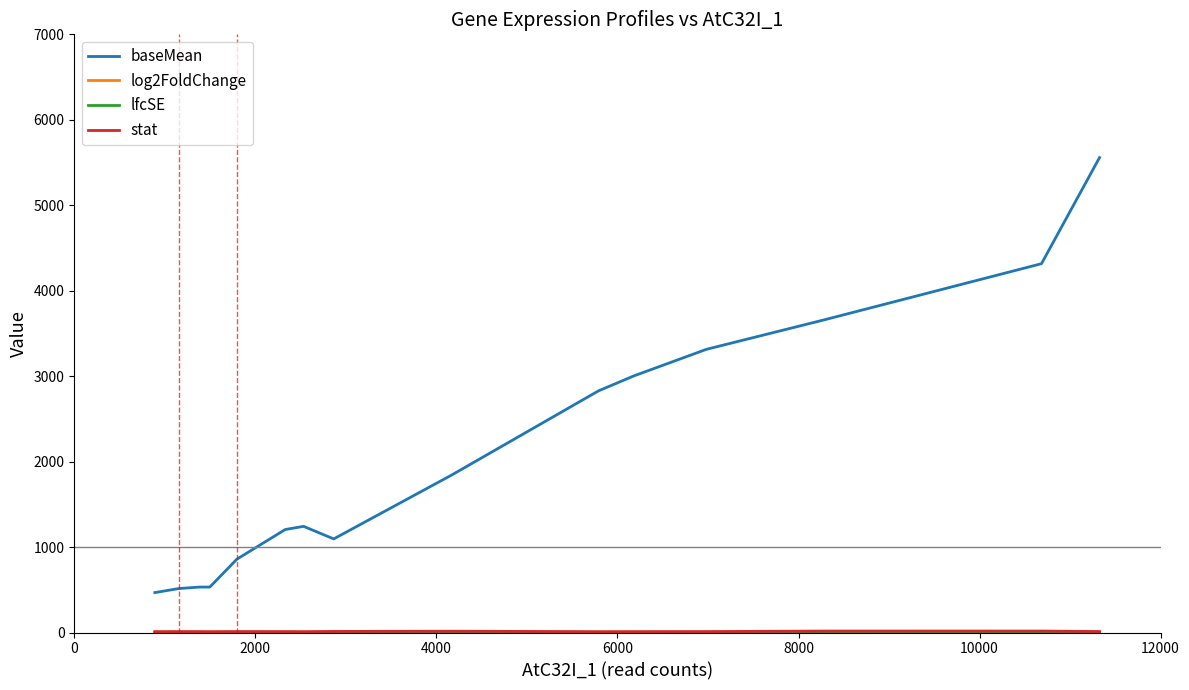

Which series has the largest total across all categories?

baseMean